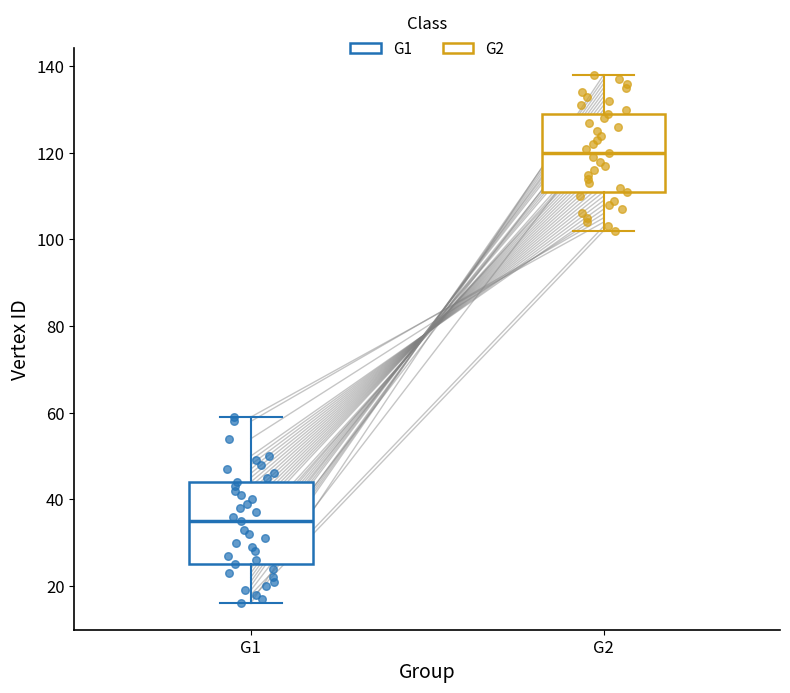

Which box's median line is the lowest?

G1